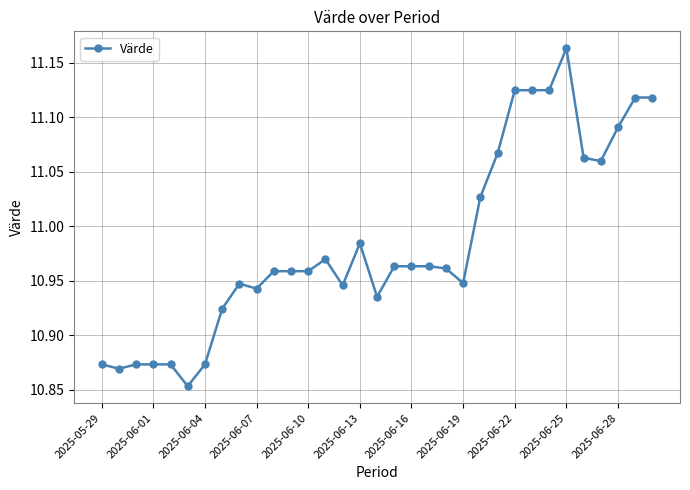

True or false: there are more than 2 points higher than both neighbors.

True